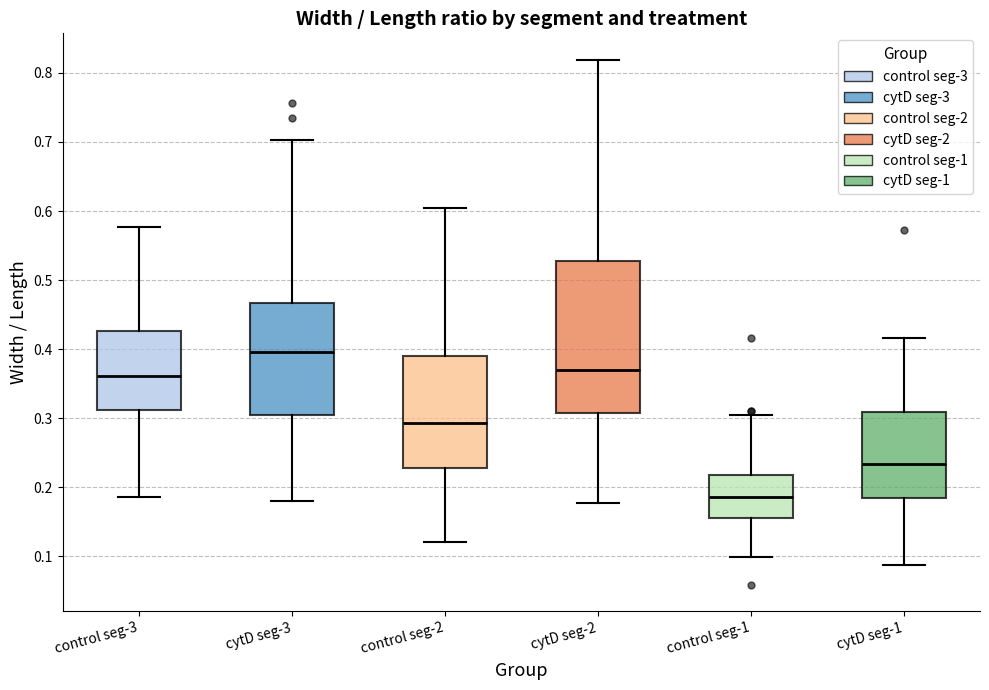

Reading left to right, transcribe this box plot: for each box, give where its median line is, the range the box spans, and where its two whiskers end, as read against the y-axis. The values are not printed on the chart, so give them approximately, as read against the axis.

control seg-3: median 0.36, box 0.31 to 0.43, whiskers 0.19 to 0.58
cytD seg-3: median 0.40, box 0.30 to 0.47, whiskers 0.18 to 0.70
control seg-2: median 0.29, box 0.23 to 0.39, whiskers 0.12 to 0.60
cytD seg-2: median 0.37, box 0.31 to 0.53, whiskers 0.18 to 0.82
control seg-1: median 0.19, box 0.16 to 0.22, whiskers 0.10 to 0.30
cytD seg-1: median 0.23, box 0.18 to 0.31, whiskers 0.09 to 0.42